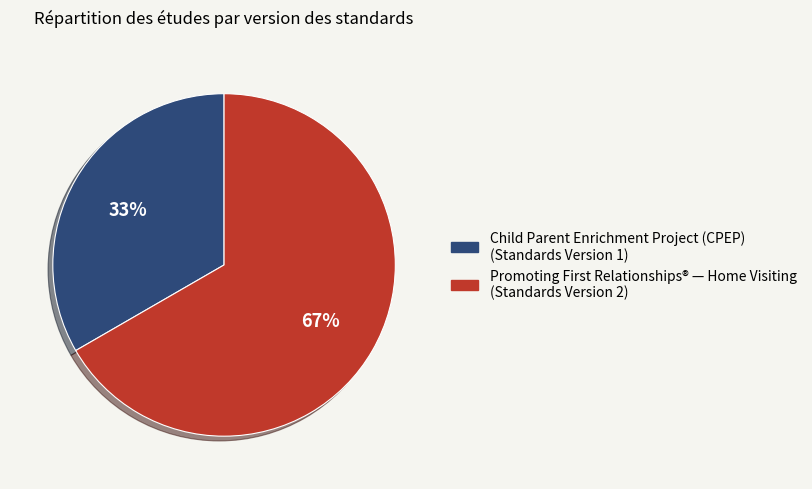

Is there a majority slice in this chart?

Yes